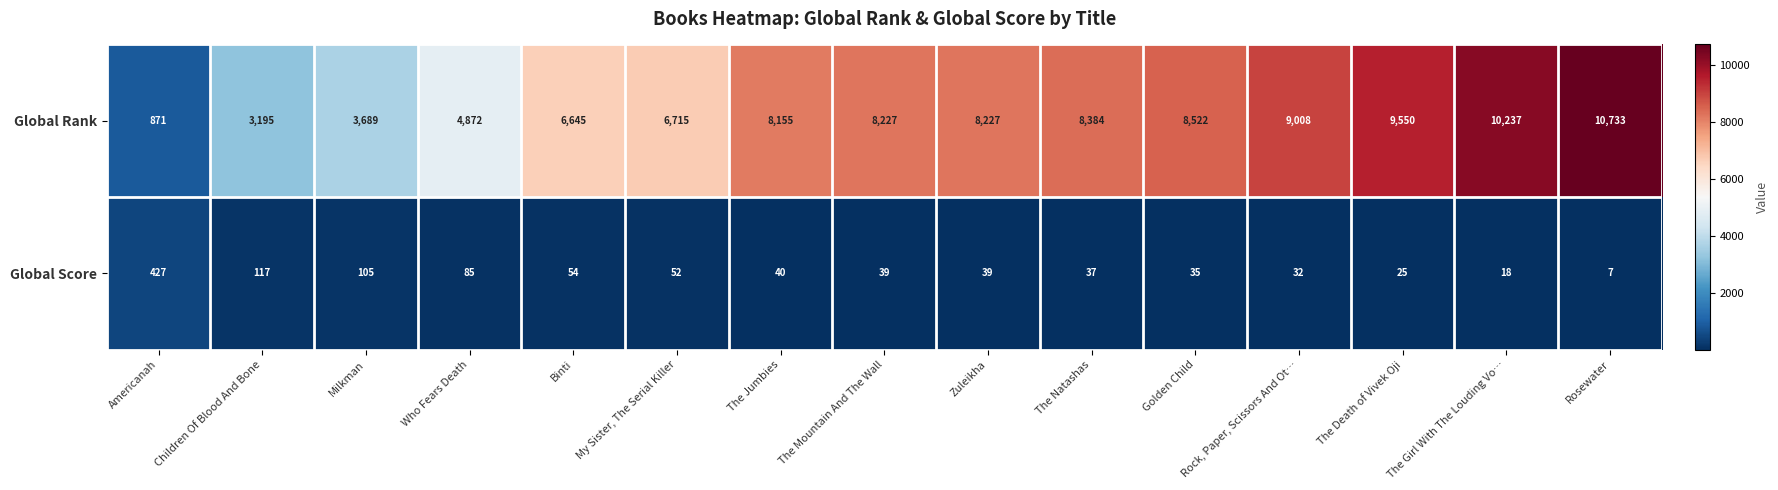

The Global Score series shows 25 at The Death of Vivek Oji. True or false?

True